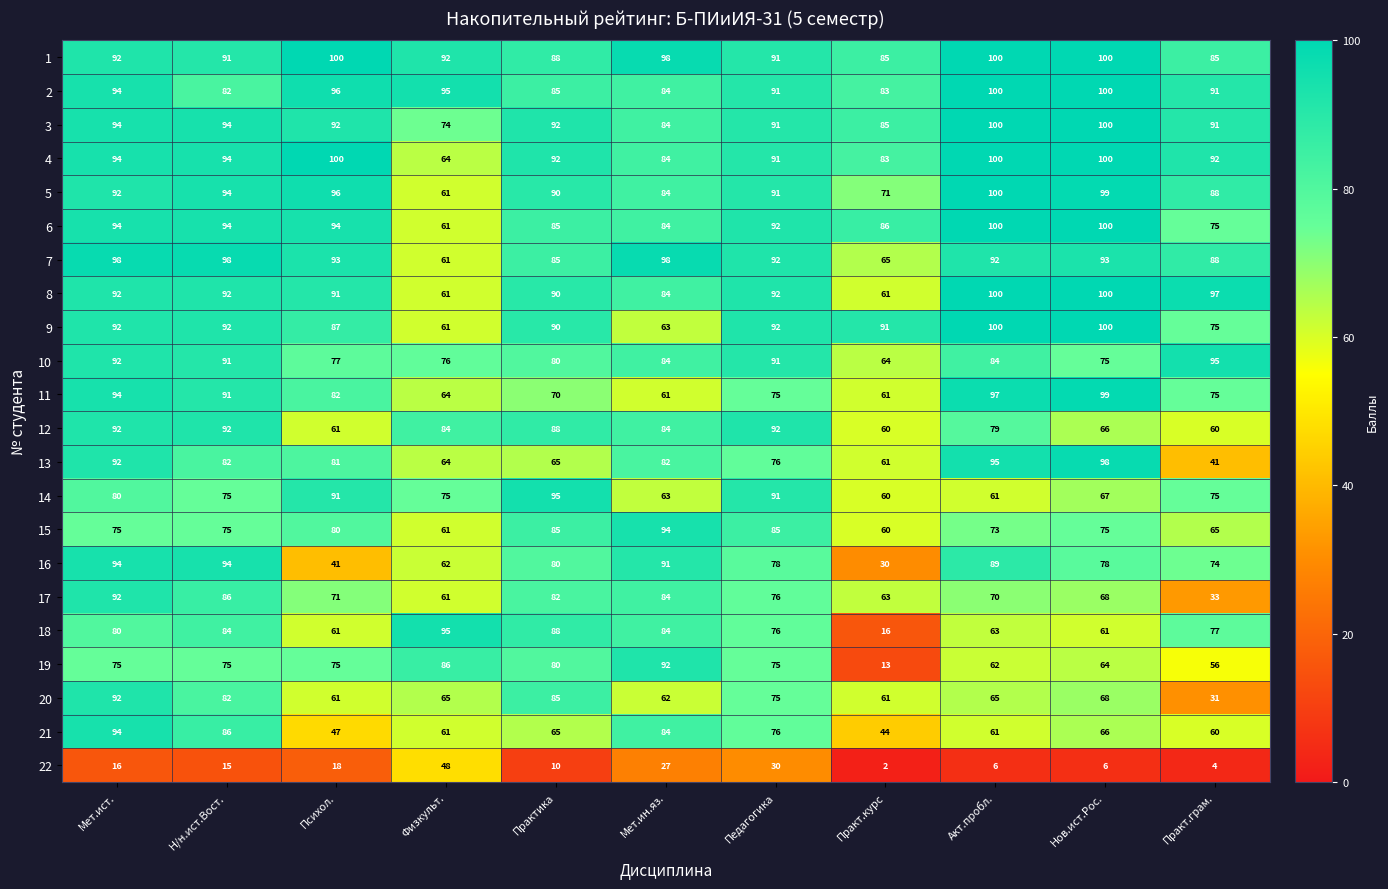

At how many categories does at least one series exceed 47?

11